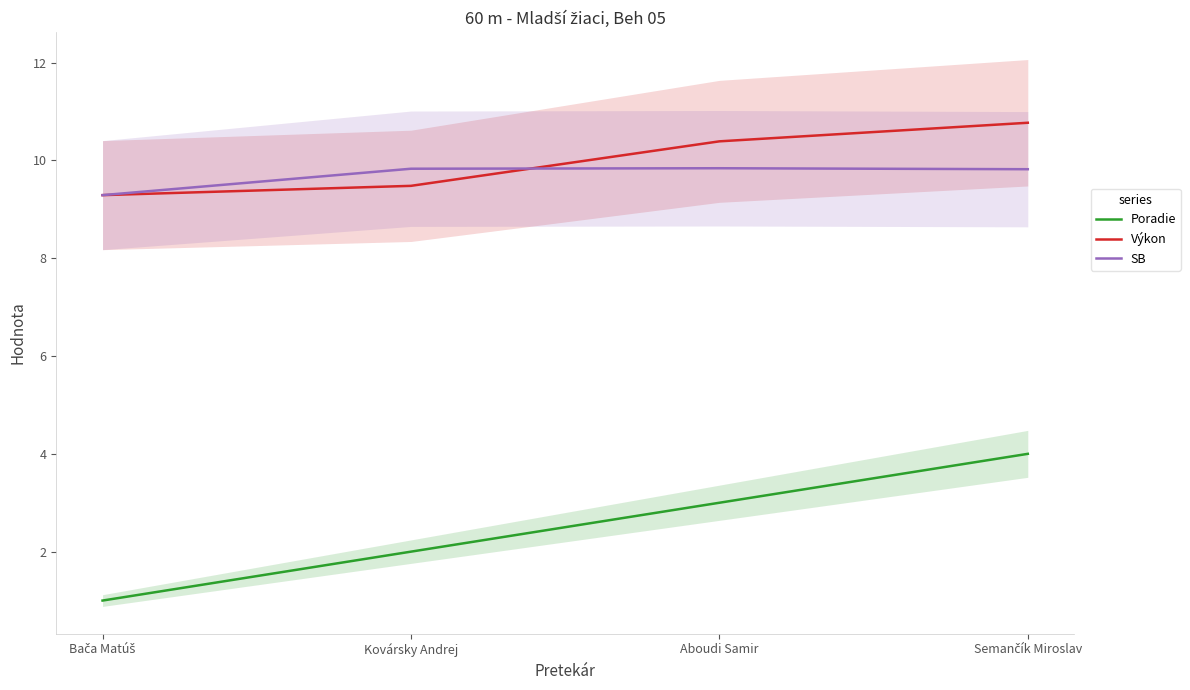

What is the difference between the SB values at Kovársky Andrej and Bača Matúš?

0.5